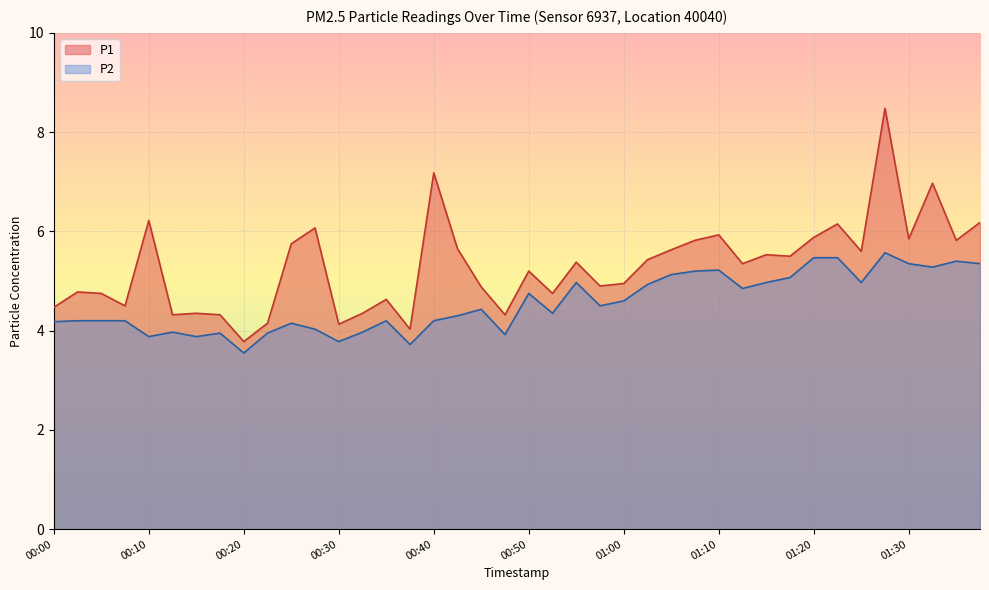

True or false: P1 and P2 intersect in this chart.

False